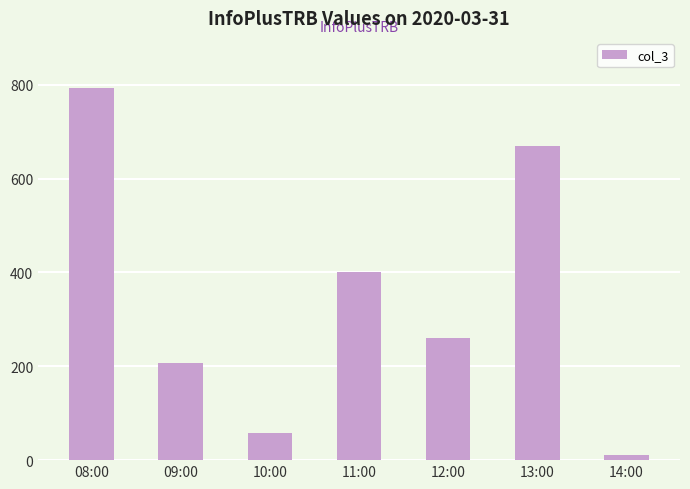

Reading left to right, what are all the values shown in this chart?

08:00=793	09:00=208	10:00=58	11:00=400	12:00=261	13:00=670	14:00=11